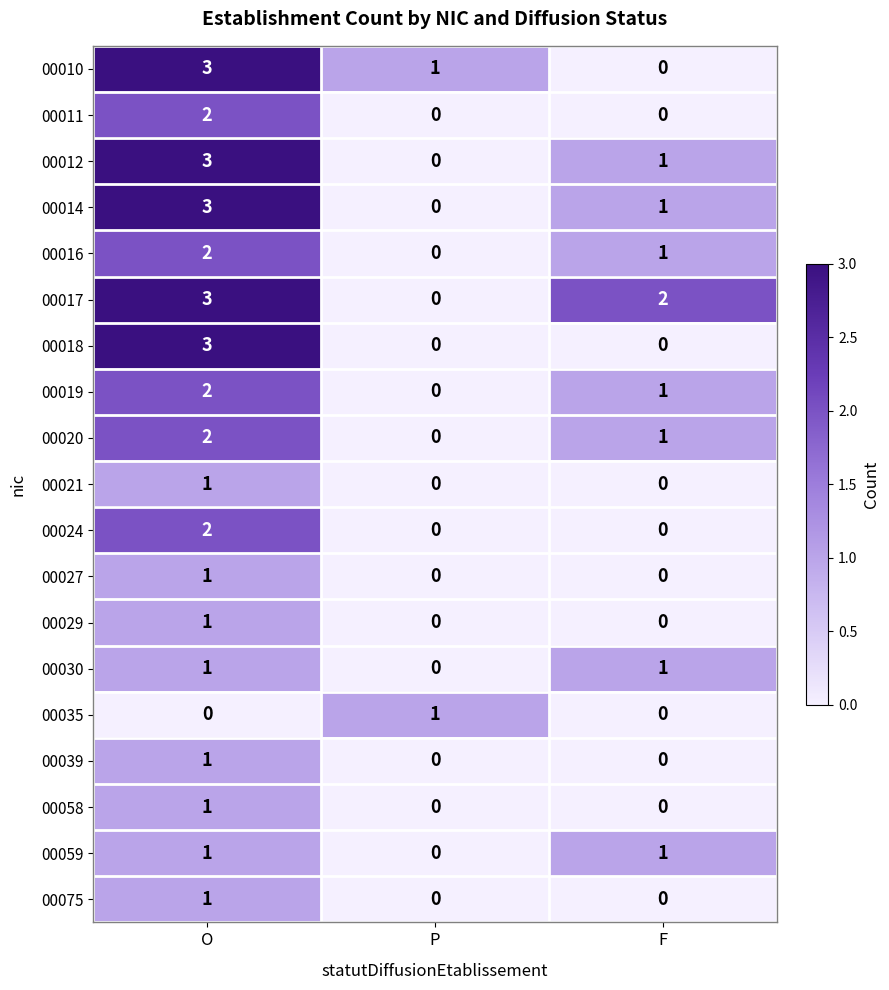

At which label does 00014 first exceed 1?

O